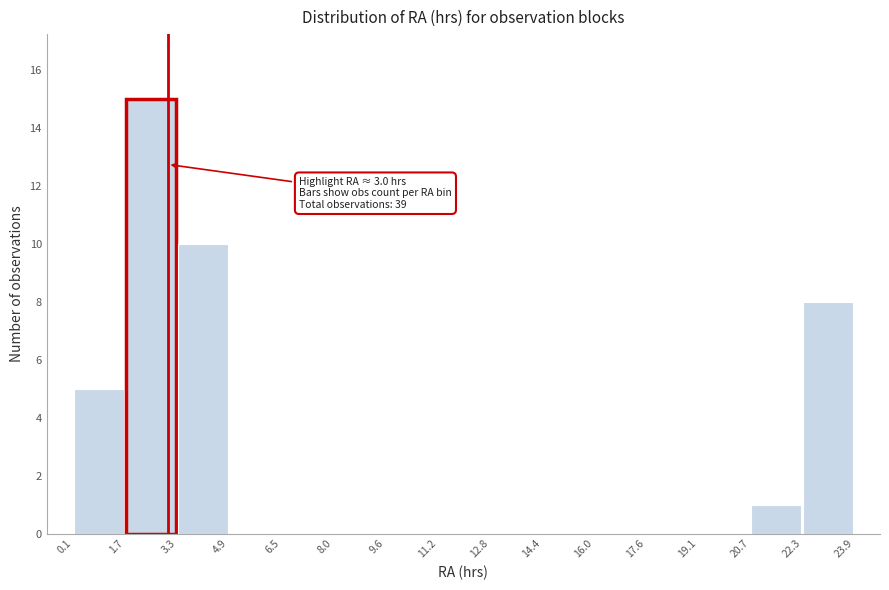

Which range on the x-axis has the tallest bar?

1.7 to 3.3